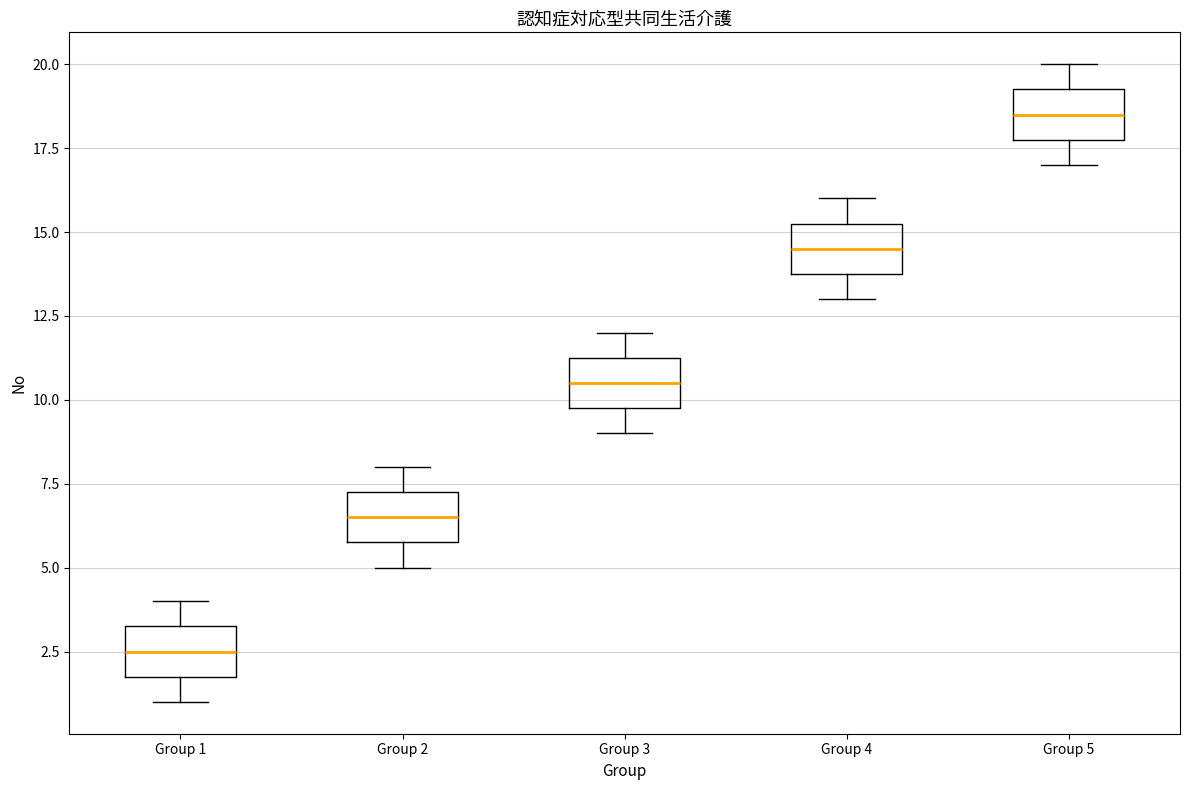

Reading left to right, read every box against the y-axis: the position of its median line, the range the box covers, and the ends of its whiskers. The values are not printed on the chart, so give them approximately, as read against the axis.

Group 1: median 2.5, box 2.0 to 3.5, whiskers 1.0 to 4.0
Group 2: median 6.5, box 6.0 to 7.5, whiskers 5.0 to 8.0
Group 3: median 10.5, box 10.0 to 11.5, whiskers 9.0 to 12.0
Group 4: median 14.5, box 14.0 to 15.5, whiskers 13.0 to 16.0
Group 5: median 18.5, box 18.0 to 19.5, whiskers 17.0 to 20.0